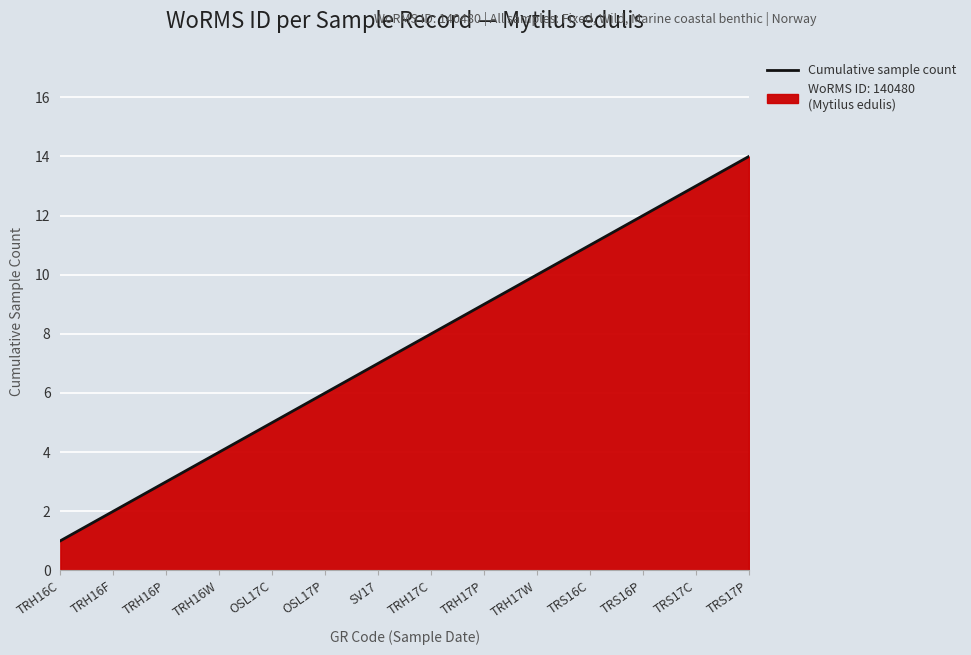

Which has a higher value, TRH16C or TRS16C?

TRS16C